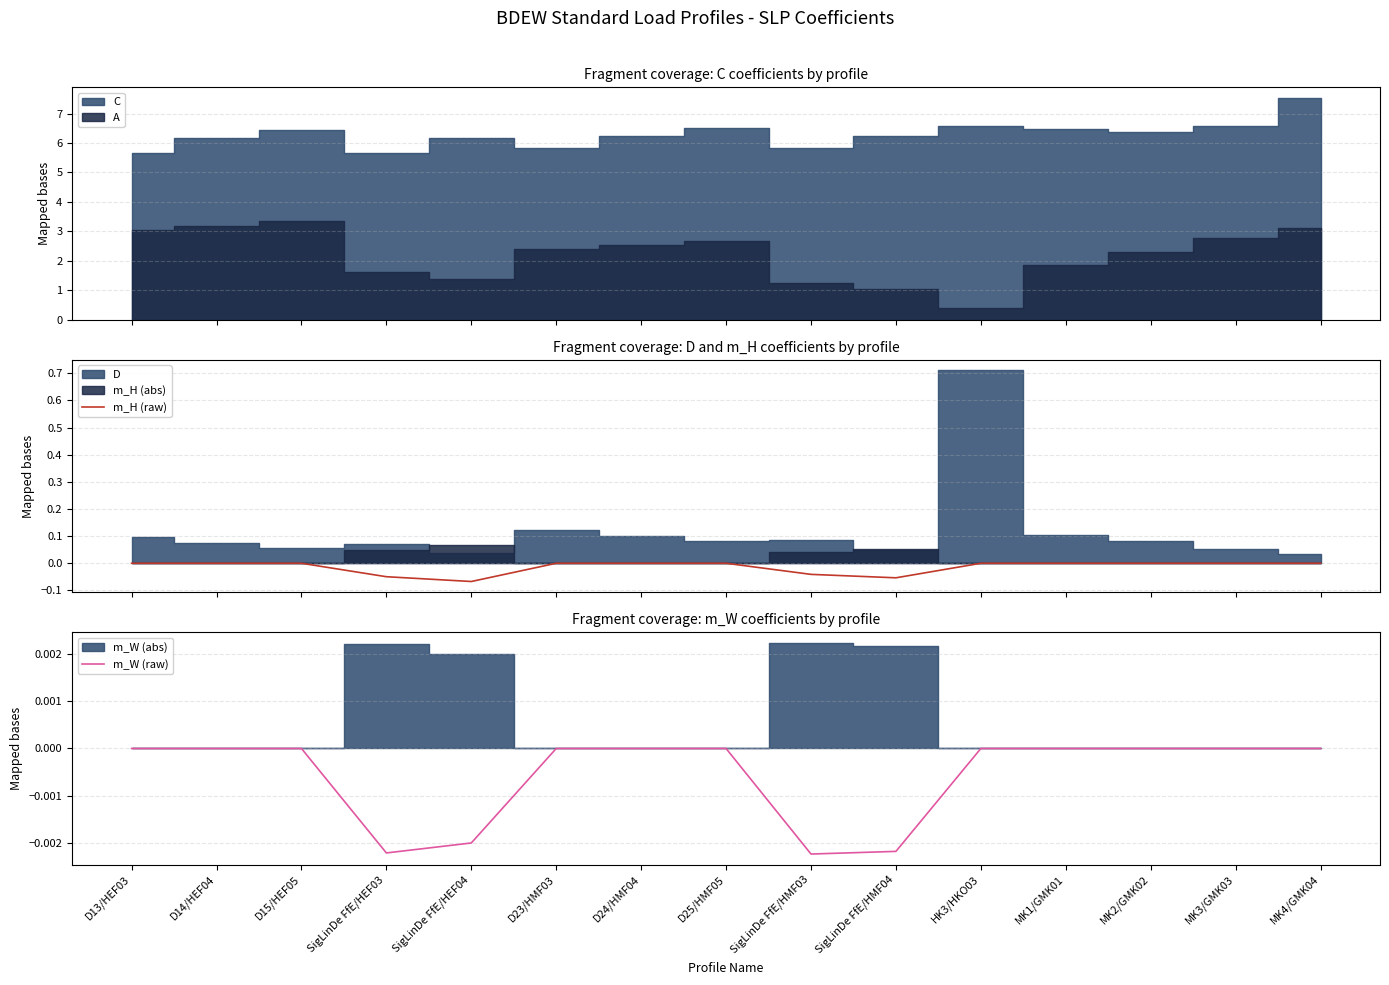

How many interior local valleys does the m_W (raw) series have?

2